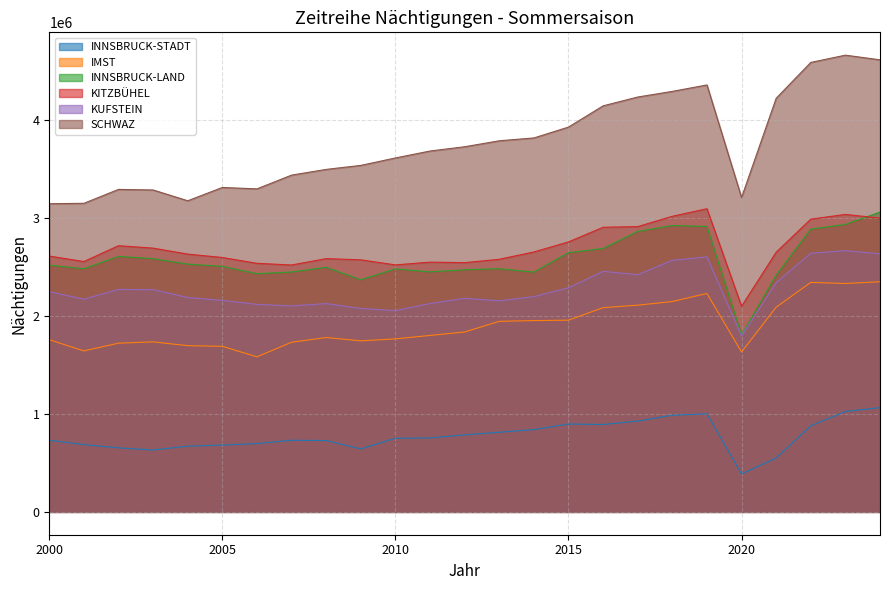

Where is INNSBRUCK-LAND nearest to the value 2430297?

2006